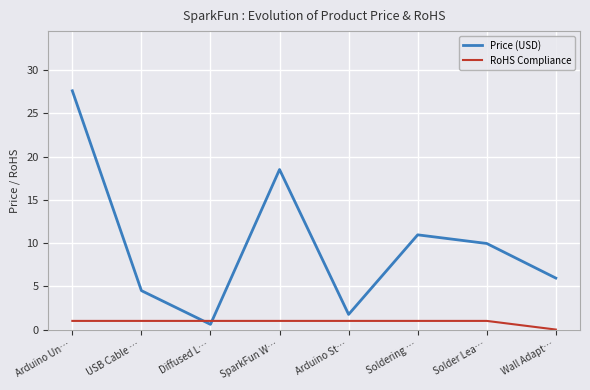

What is the difference between the maximum and minimum values in the RoHS Compliance series?

1.0